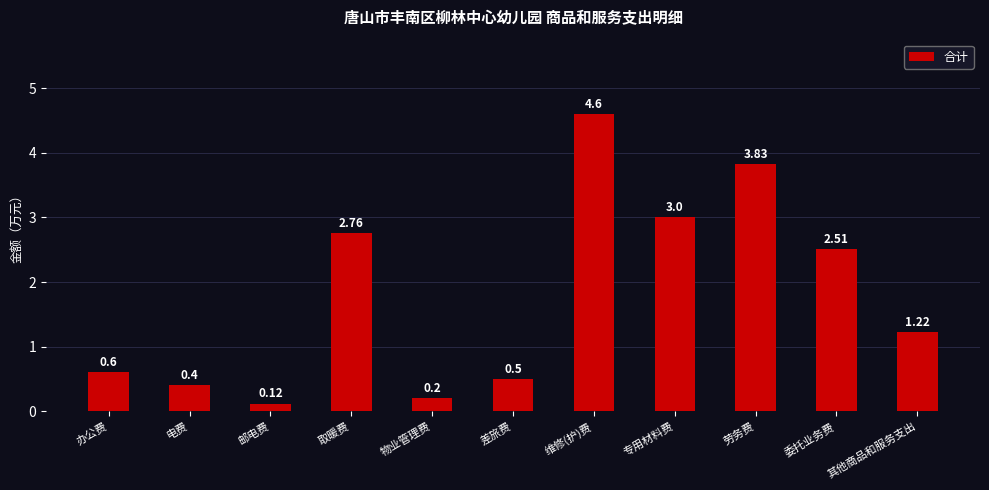

List the labels in order of value, largest first.

维修(护)费, 劳务费, 专用材料费, 取暖费, 委托业务费, 其他商品和服务支出, 办公费, 差旅费, 电费, 物业管理费, 邮电费